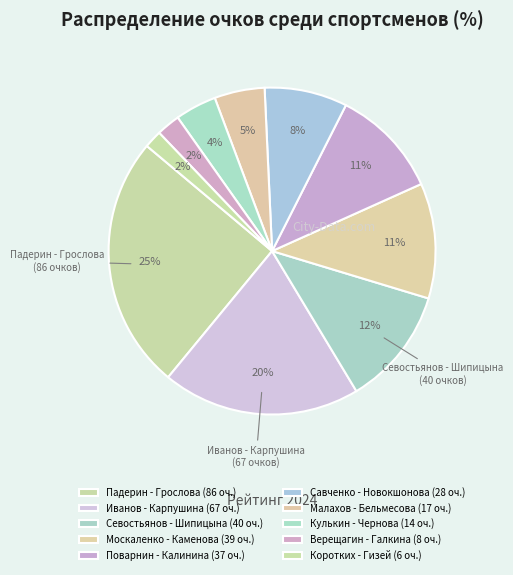

How many segments does this pie chart have?

10